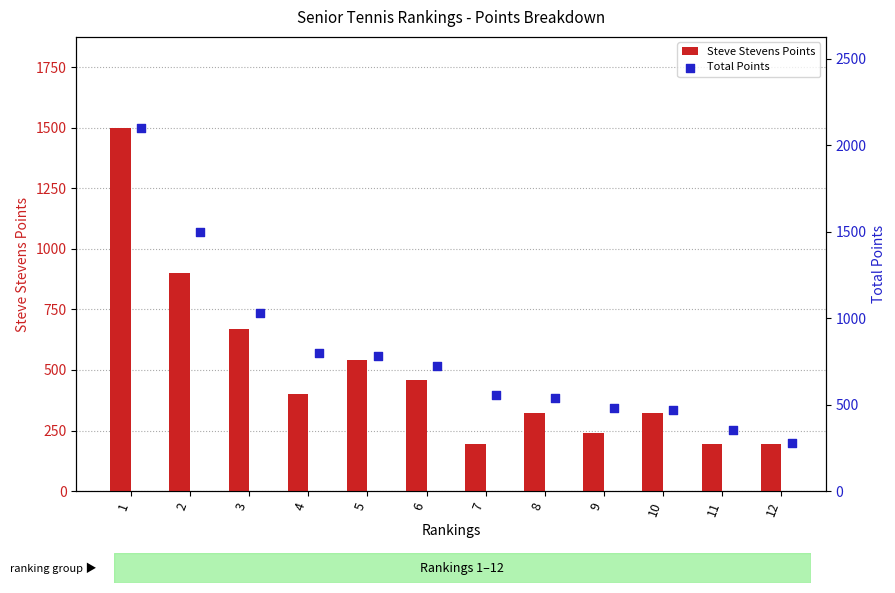

What is the average value of the Steve Stevens Points series?

494.8